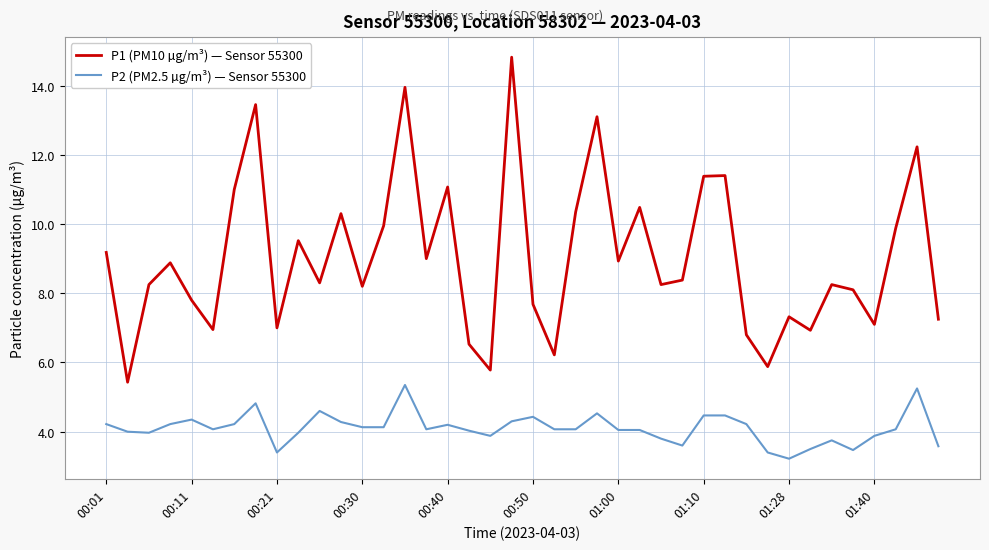

Which series has the largest range (max minus min)?

P1 (PM10 µg/m³) — Sensor 55300